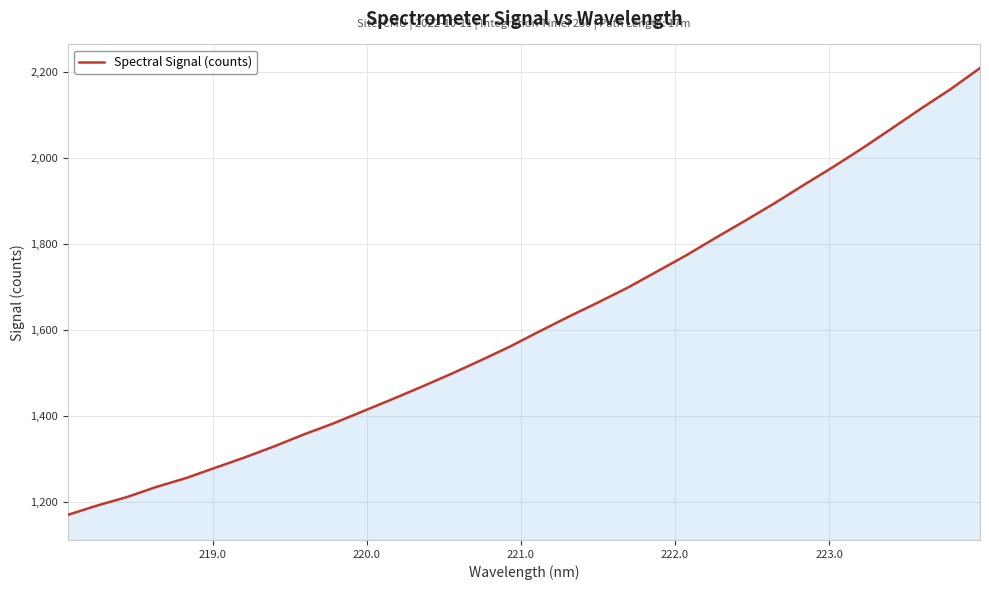

What is the difference between the maximum and minimum values?

1038.5